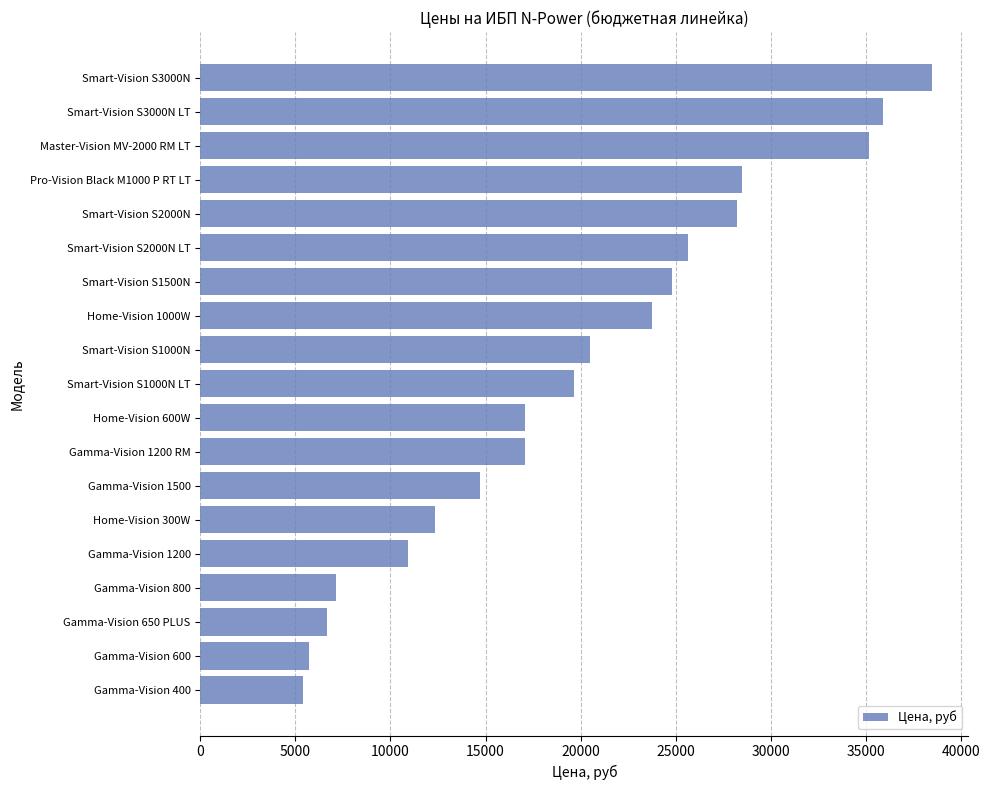

What is the difference between the maximum and minimum values?

33060